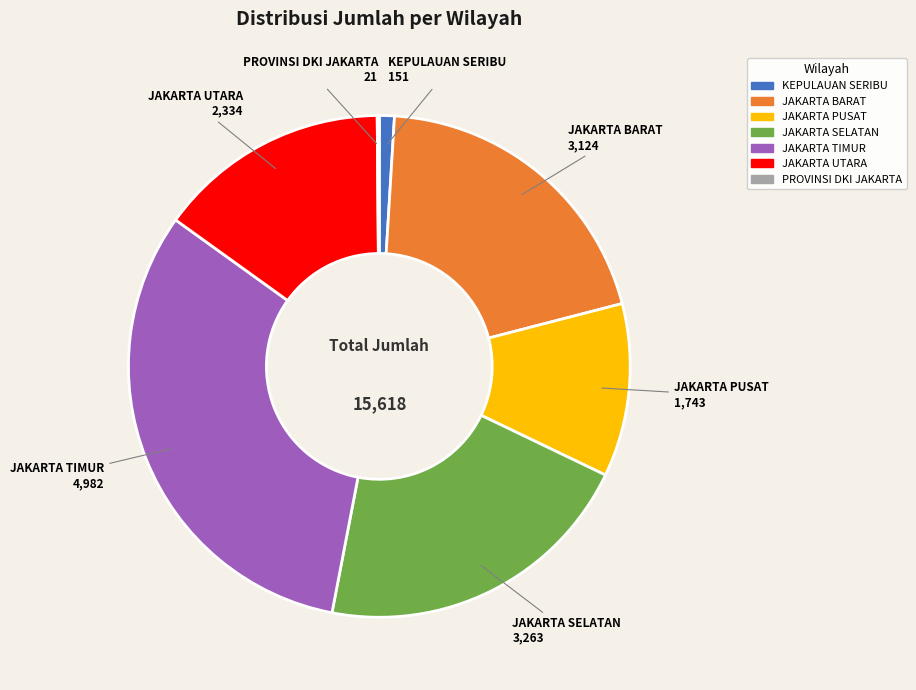

Do KEPULAUAN SERIBU and JAKARTA PUSAT together represent more than half of the pie?

No